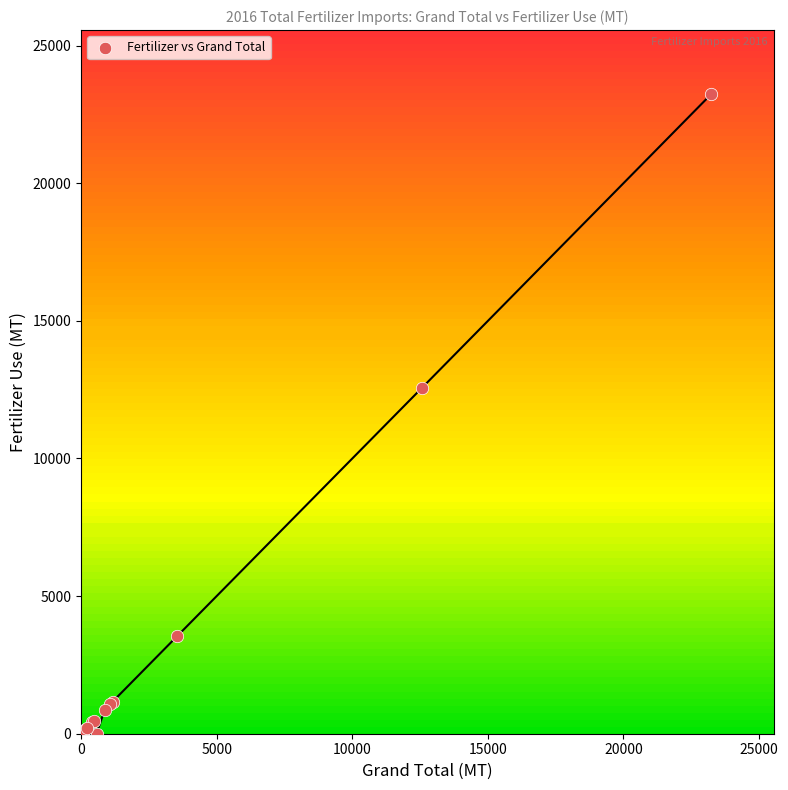

What Y value in the scatter plot is closest to 11620?

12564.2